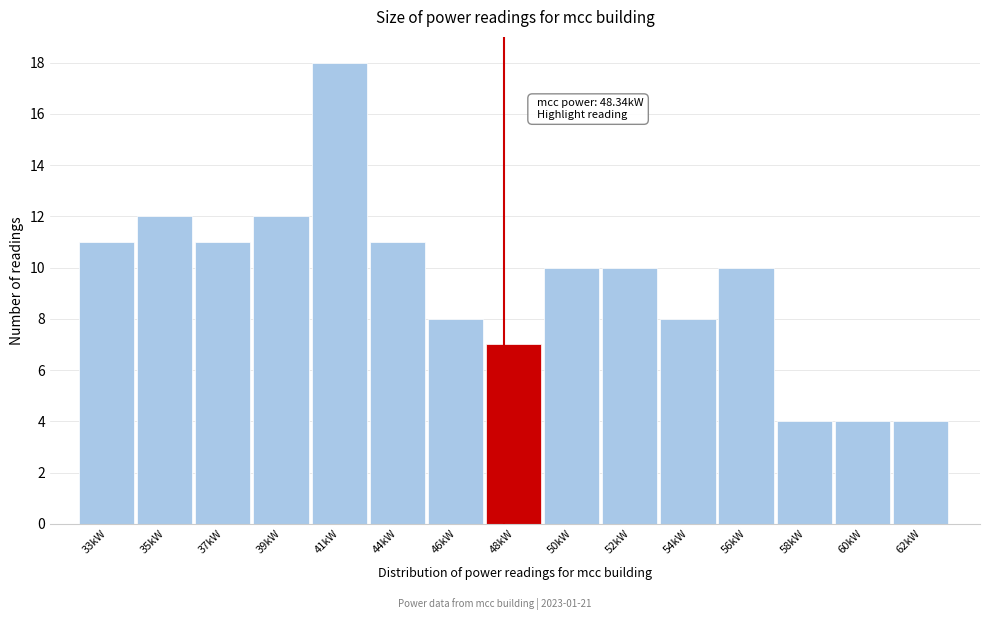

Reading left to right, list all the values displayed in this chart.

11	12	11	12	18	11	8	7	10	10	8	10	4	4	4